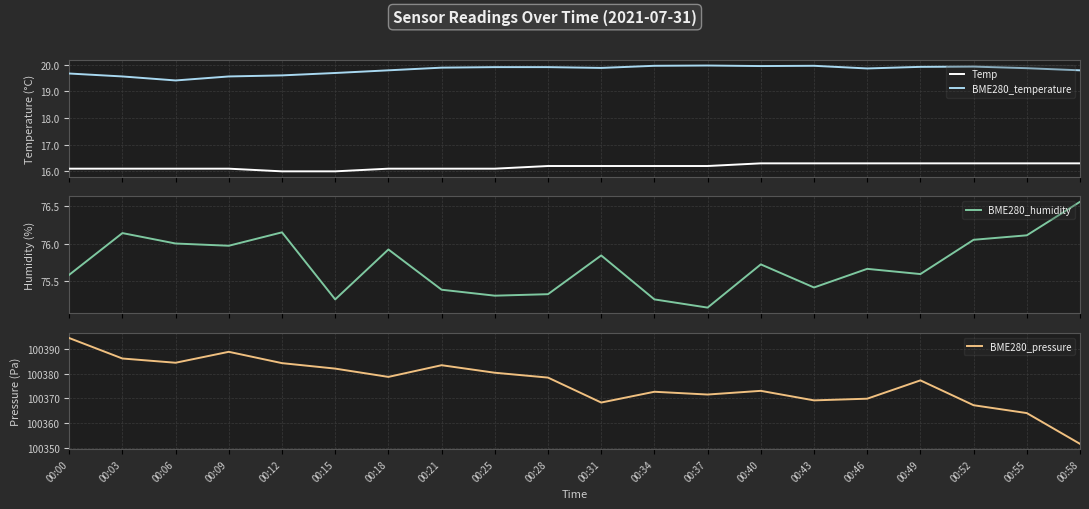

True or false: BME280_temperature and Temp cross at least once.

False